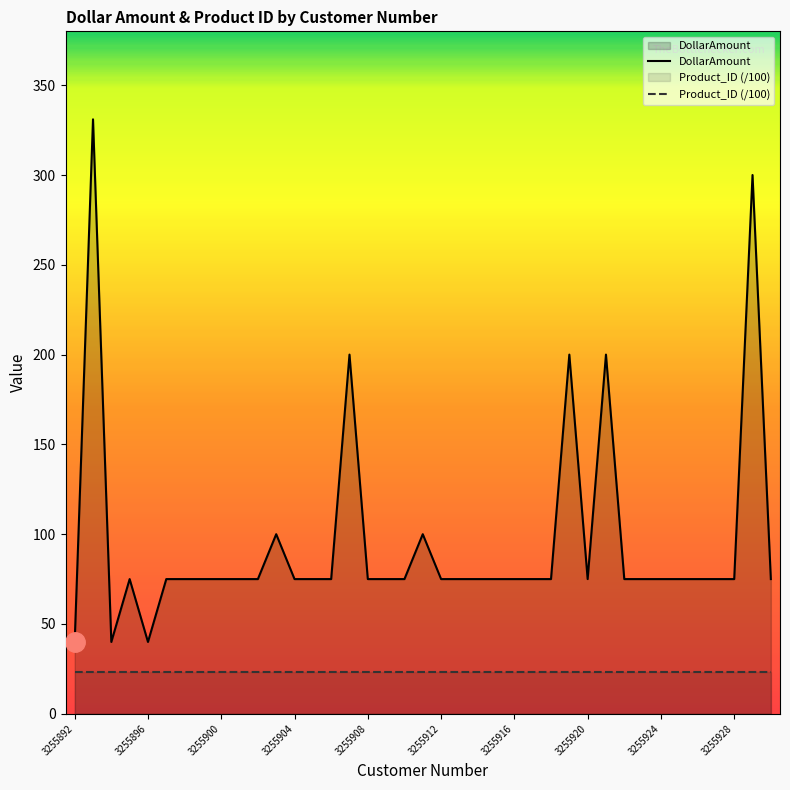

What is the minimum value shown in the chart?

23.4